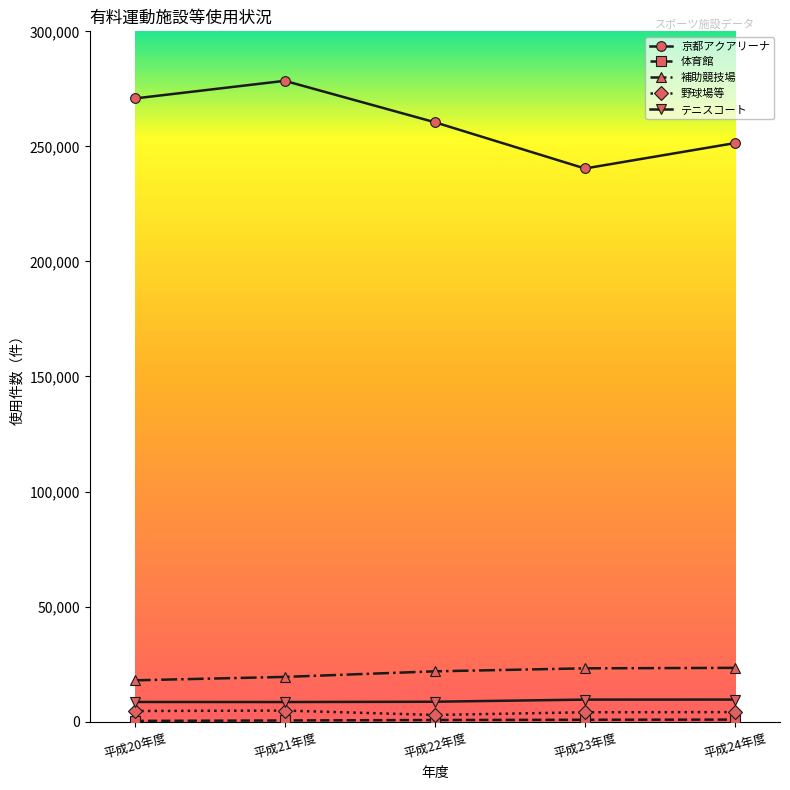

True or false: 補助競技場 and 京都アクアリーナ cross at least once.

False